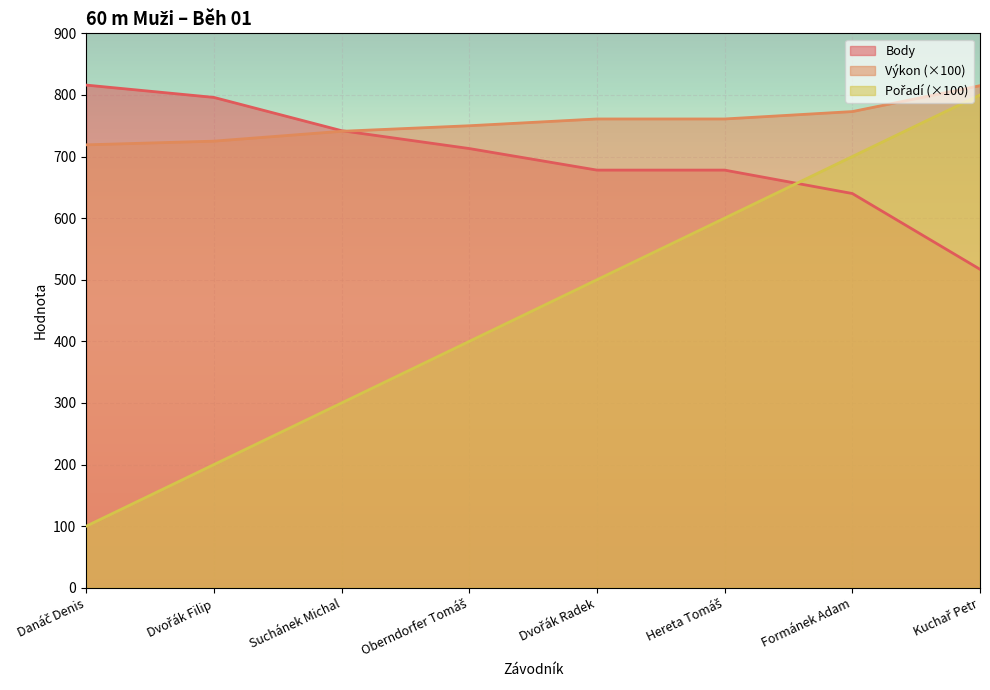

What is the sum of all Výkon values?

6045